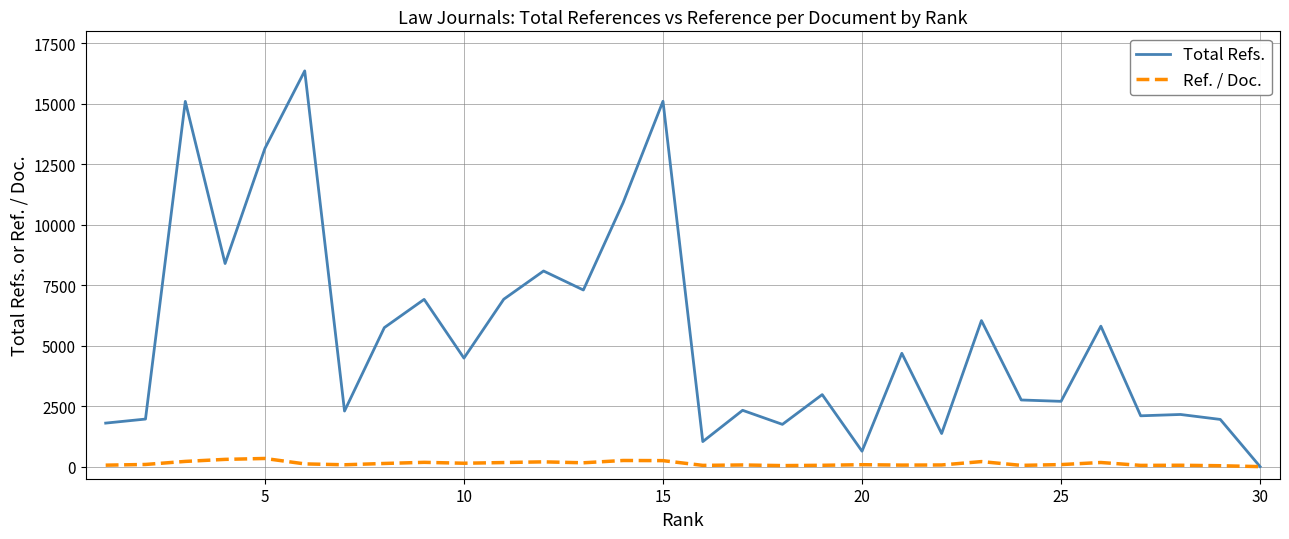

Rank the series by their average value, from lowest to highest.

Ref. / Doc., Total Refs.